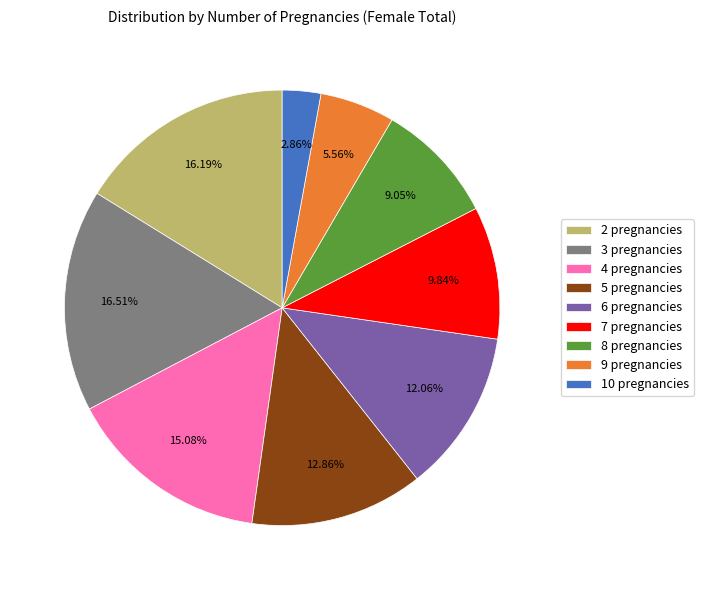

Approximately how many times larger is the value at 7 compared to 3?

0.6